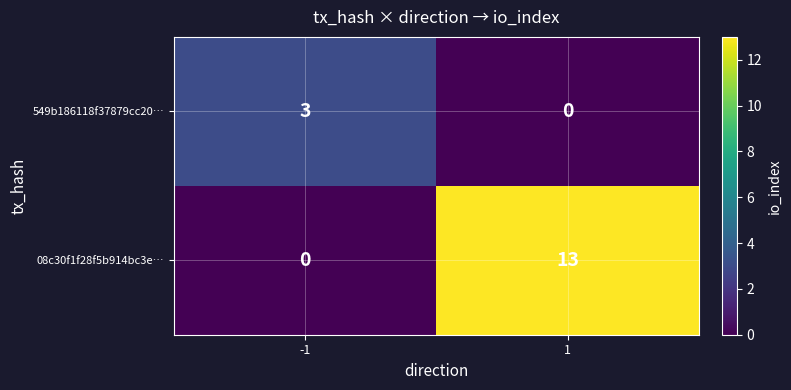

At which category is the sum across all series the highest?

1